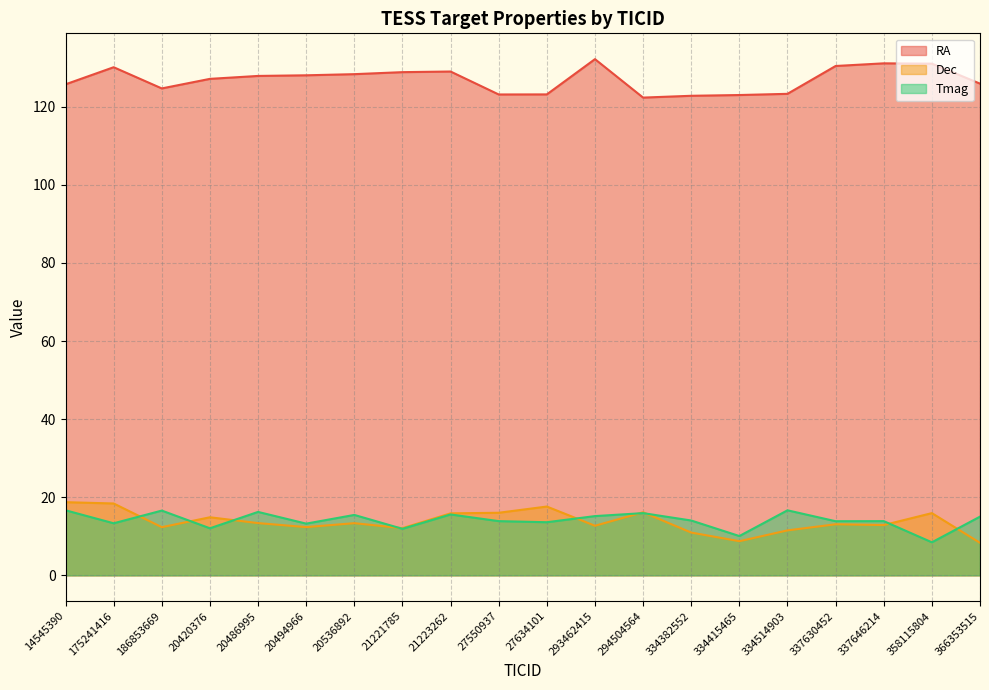

What is the difference between the highest and lowest values at 337630452?

117.4